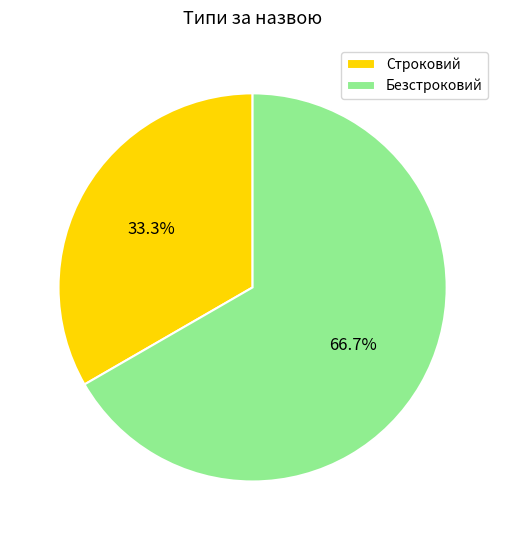

Is there any slice that represents more than half of the pie?

Yes